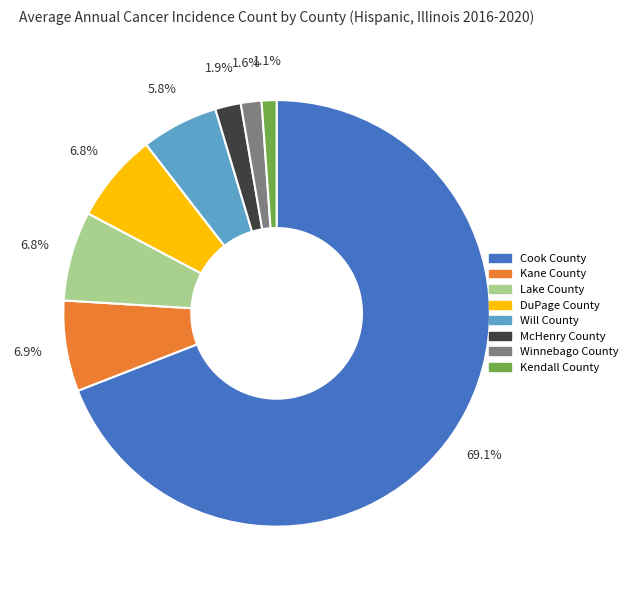

What portion of the pie excludes Kane County?

93.1%